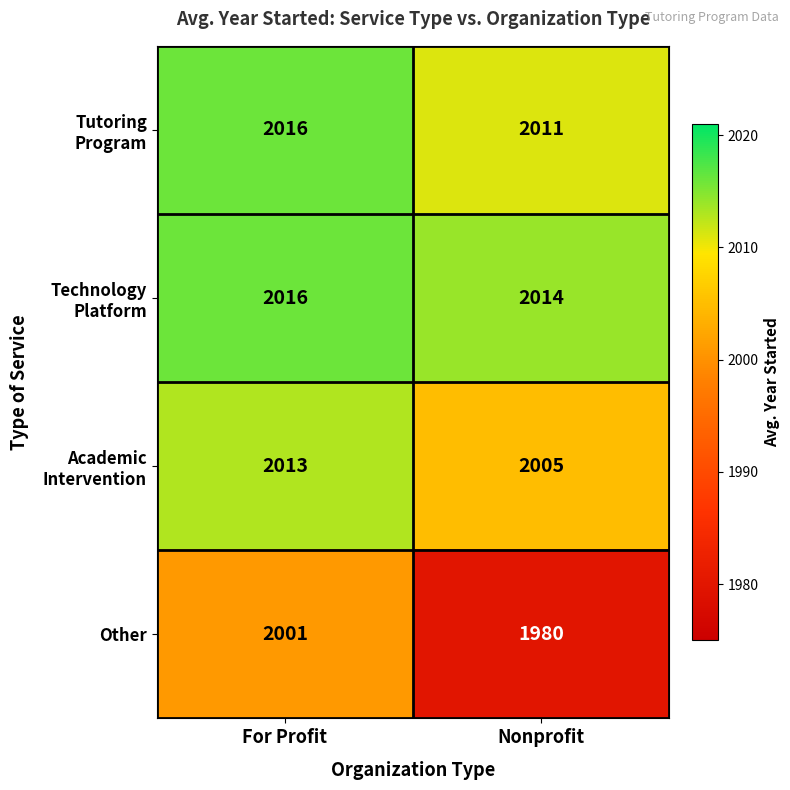

Count the number of data series in this chart.

4